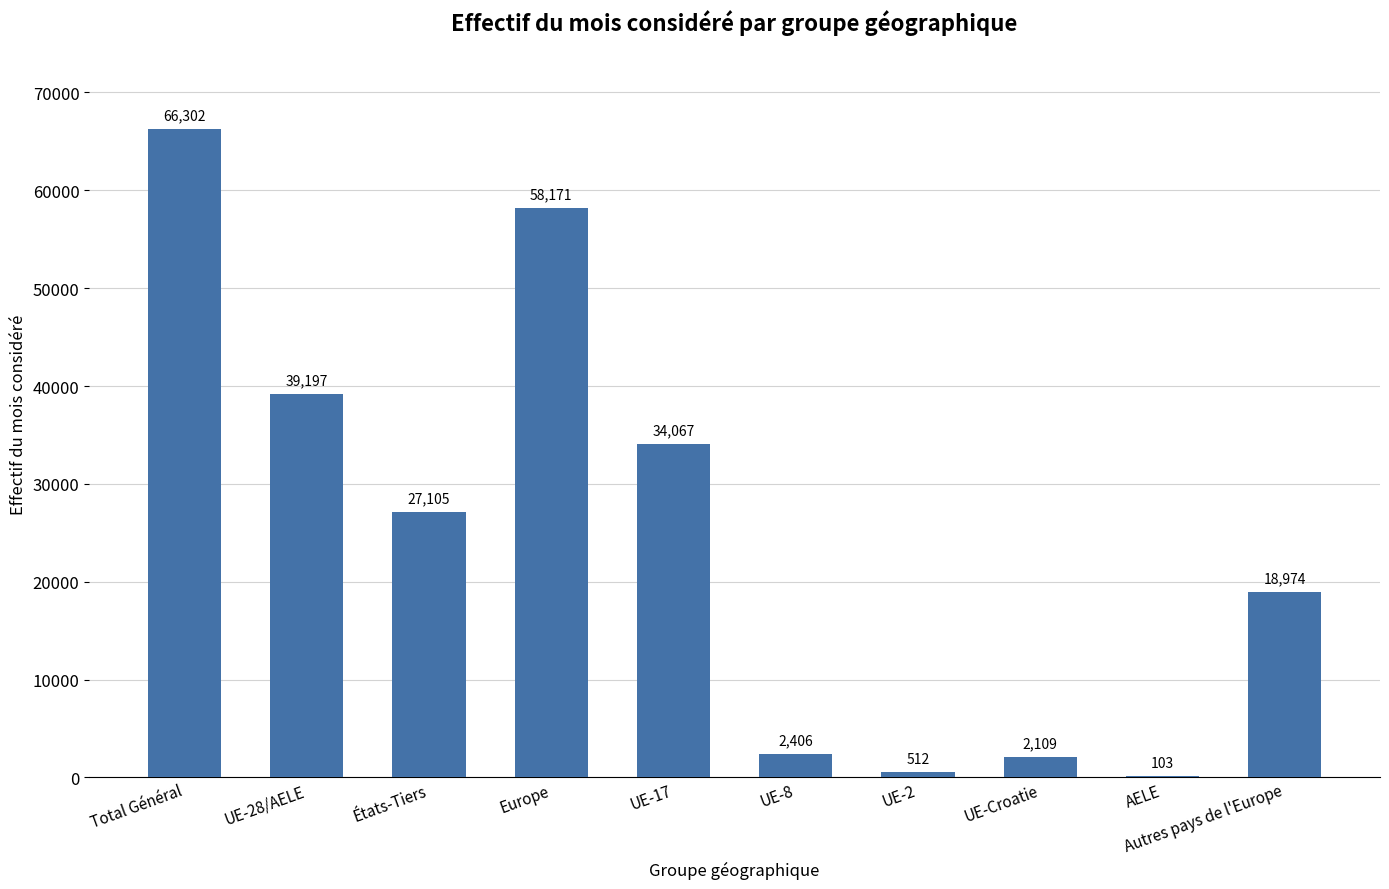

What is the average value?

24895